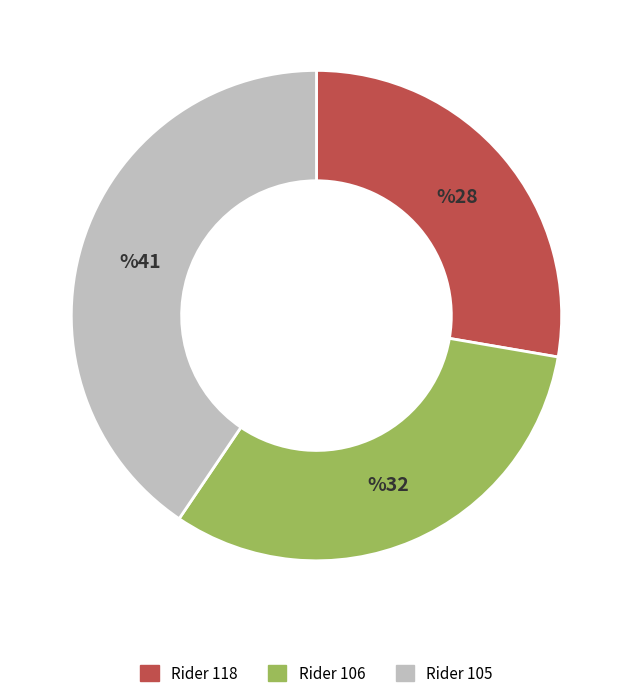

What is the largest slice in the pie chart?

Rider 105